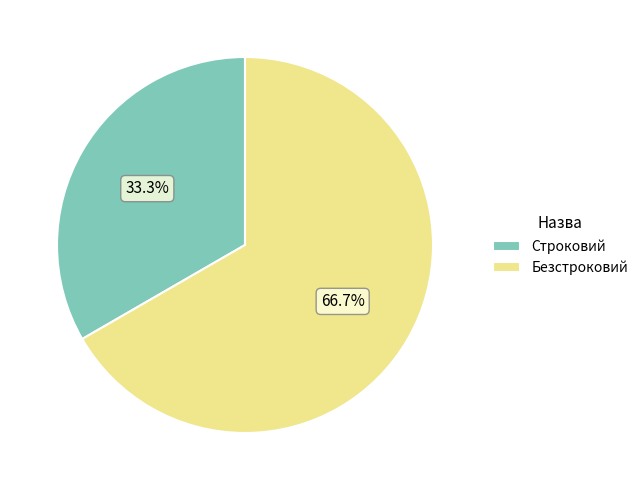

Which slice is the smallest?

Строковий